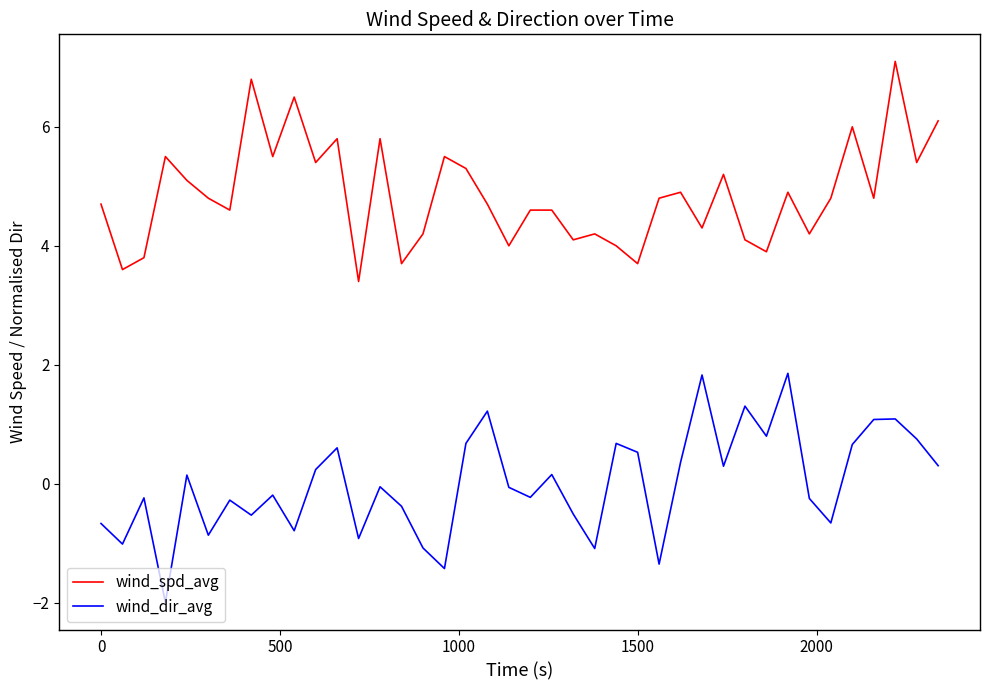

Is this an area chart (filled region under the line)?

No